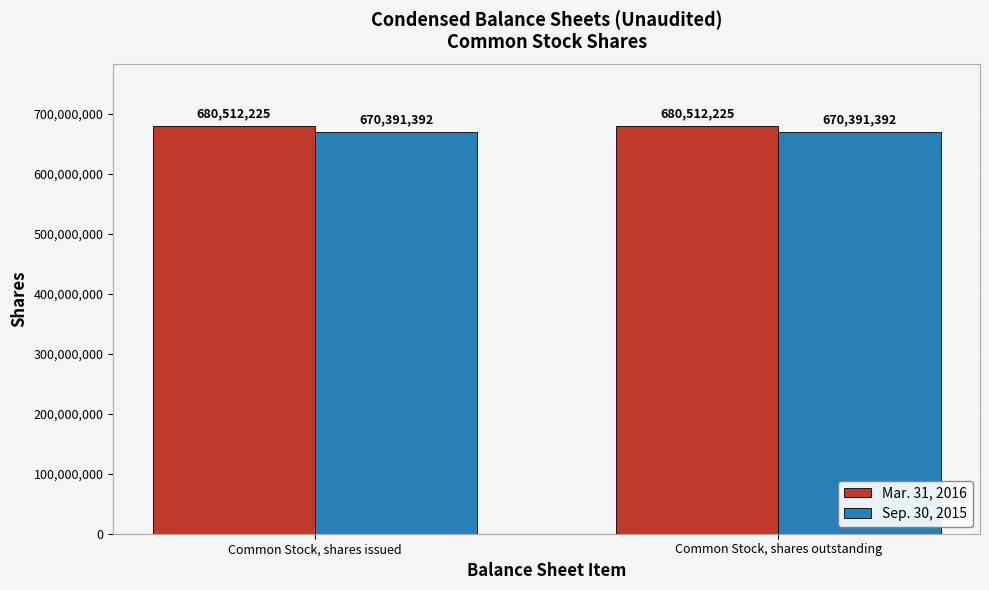

The value of Mar. 31, 2016 at Common Stock, shares outstanding is 1097462146. True or false?

False